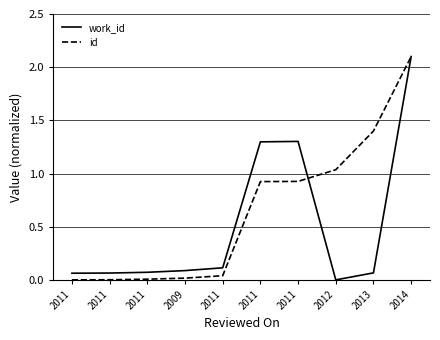

Rank the categories by work_id value from highest to lowest.

2014, 2011, 2011, 2011, 2009, 2011, 2013, 2011, 2011, 2012